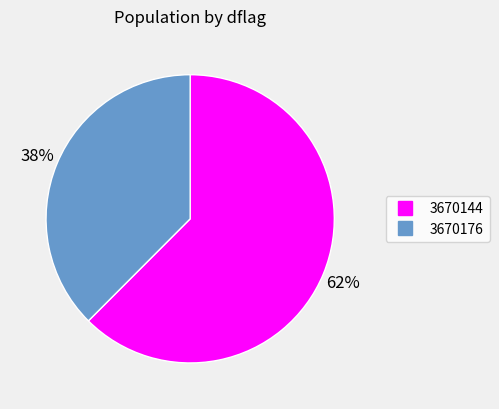

Between 3670144 and 3670176, which is larger?

3670144